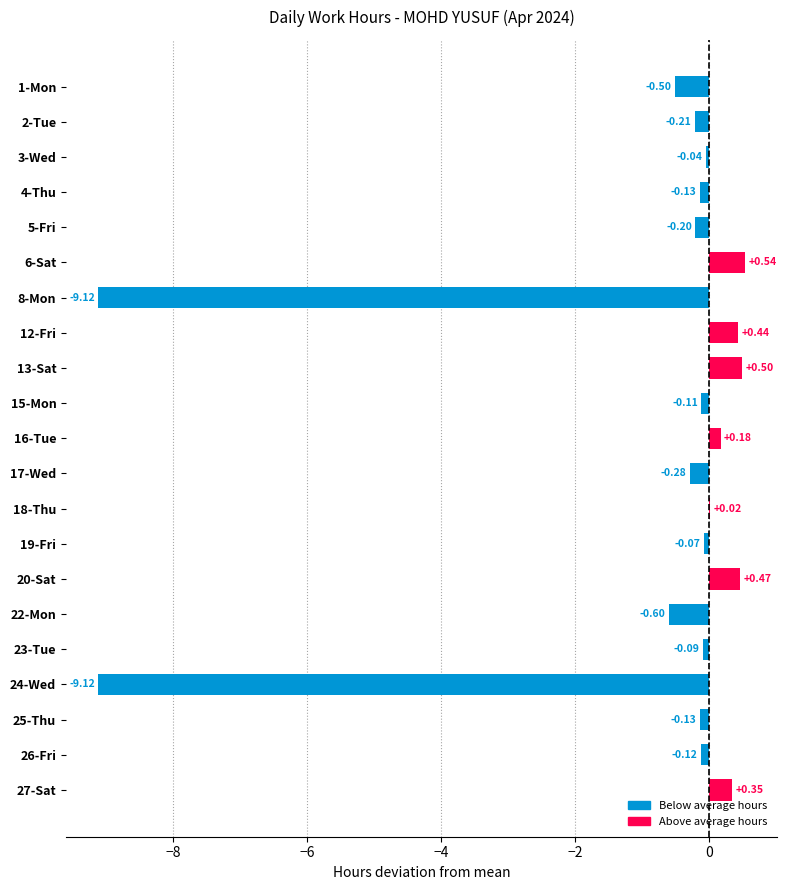

Between 8-Mon and 6-Sat, which is larger?

6-Sat